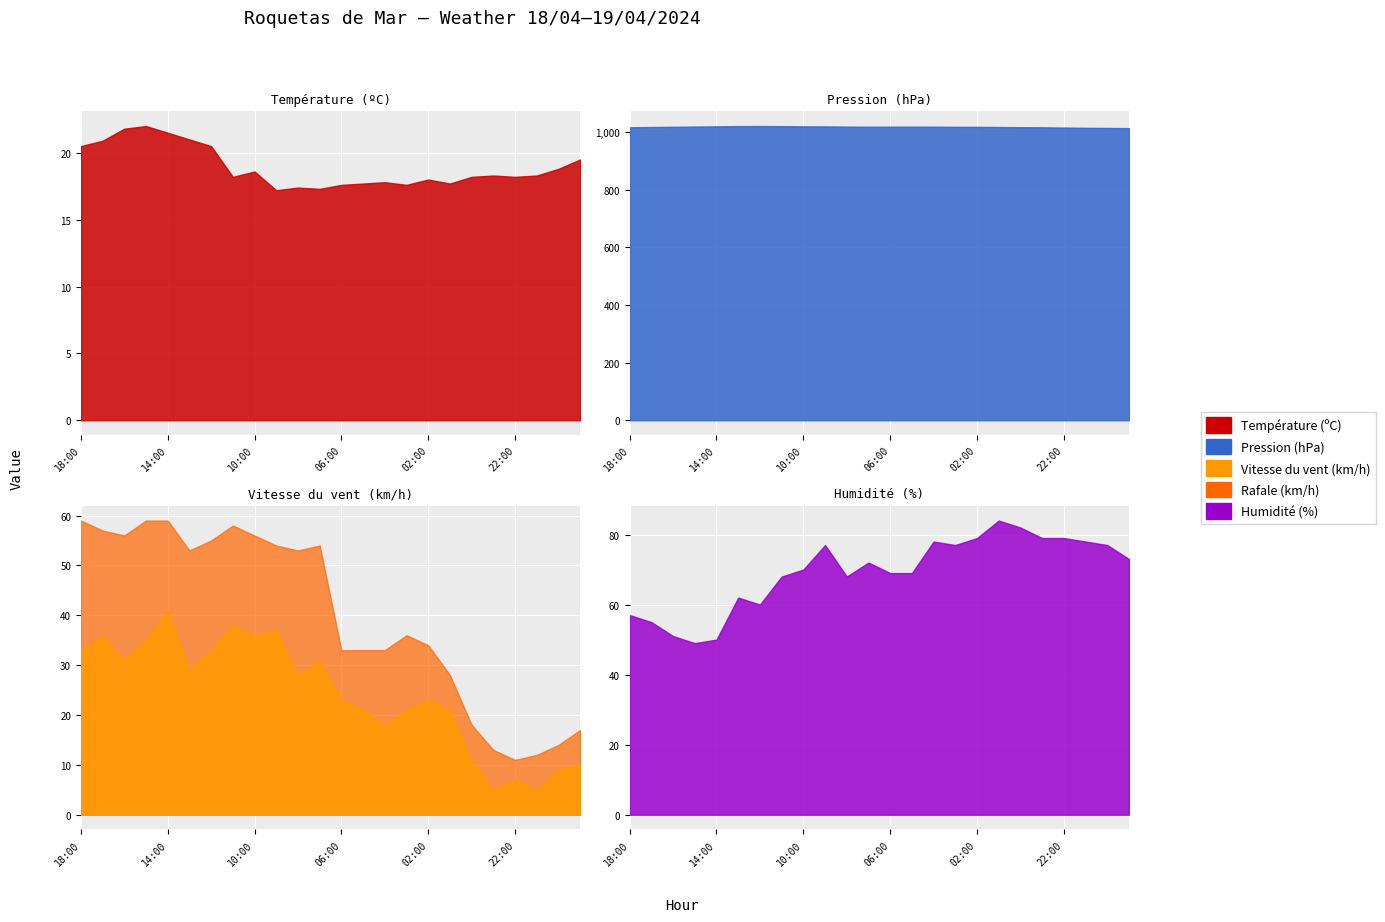

How many times do Rafale (km/h) and Humidité (%) cross each other?

1